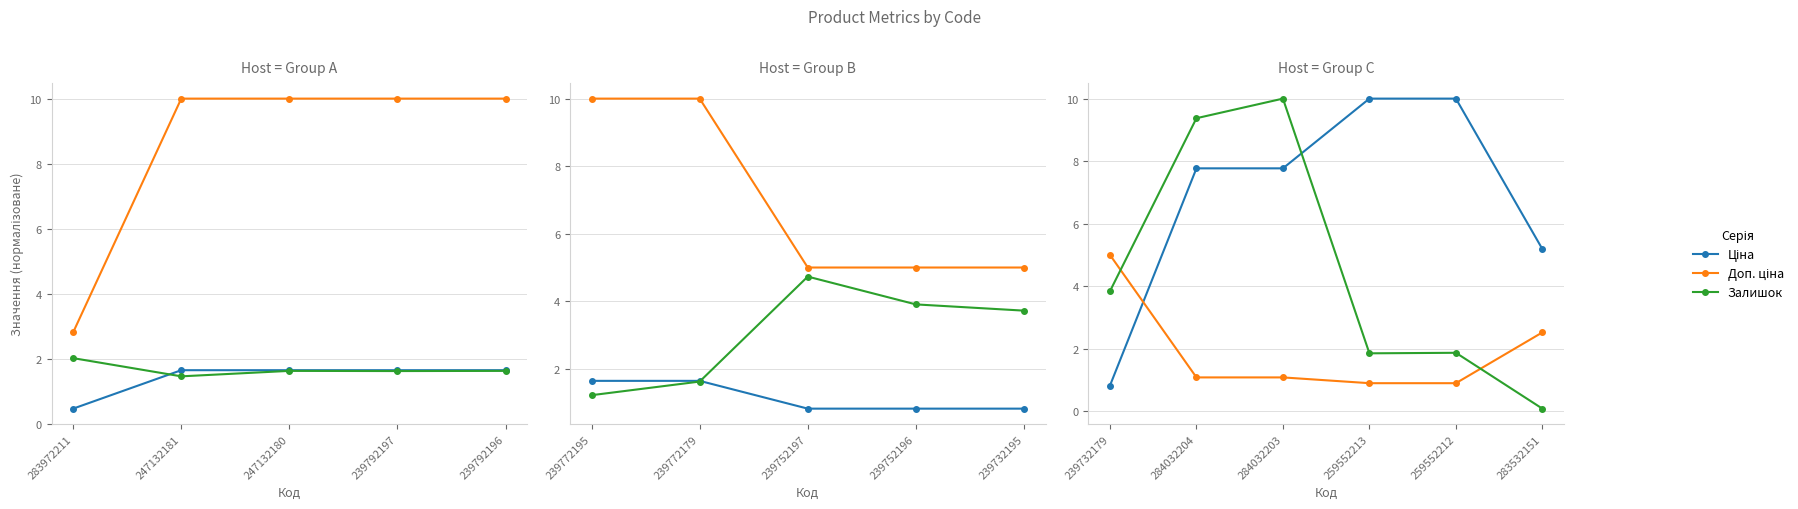

Which category has the lowest value in the Ціна series?

239732179